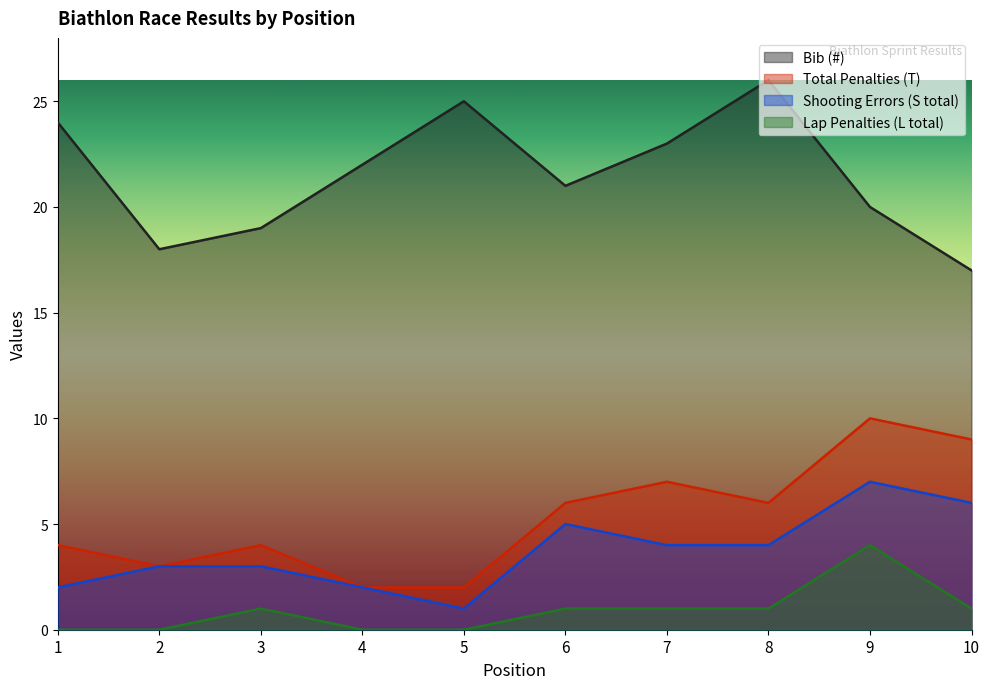

In Shooting Errors (S total), how many points are lower than both neighbors (excluding endpoints)?

1